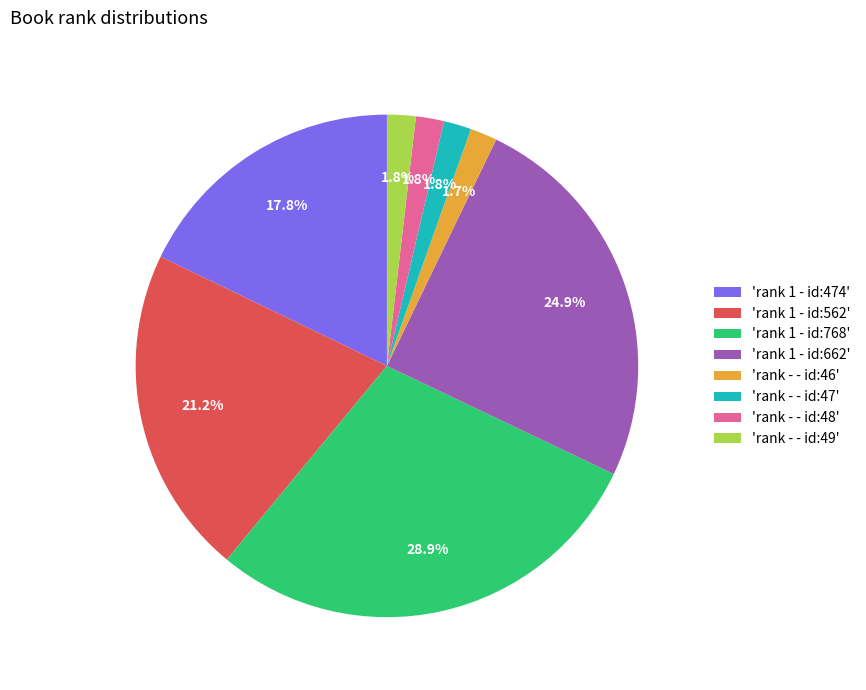

Does any single category account for the majority?

No